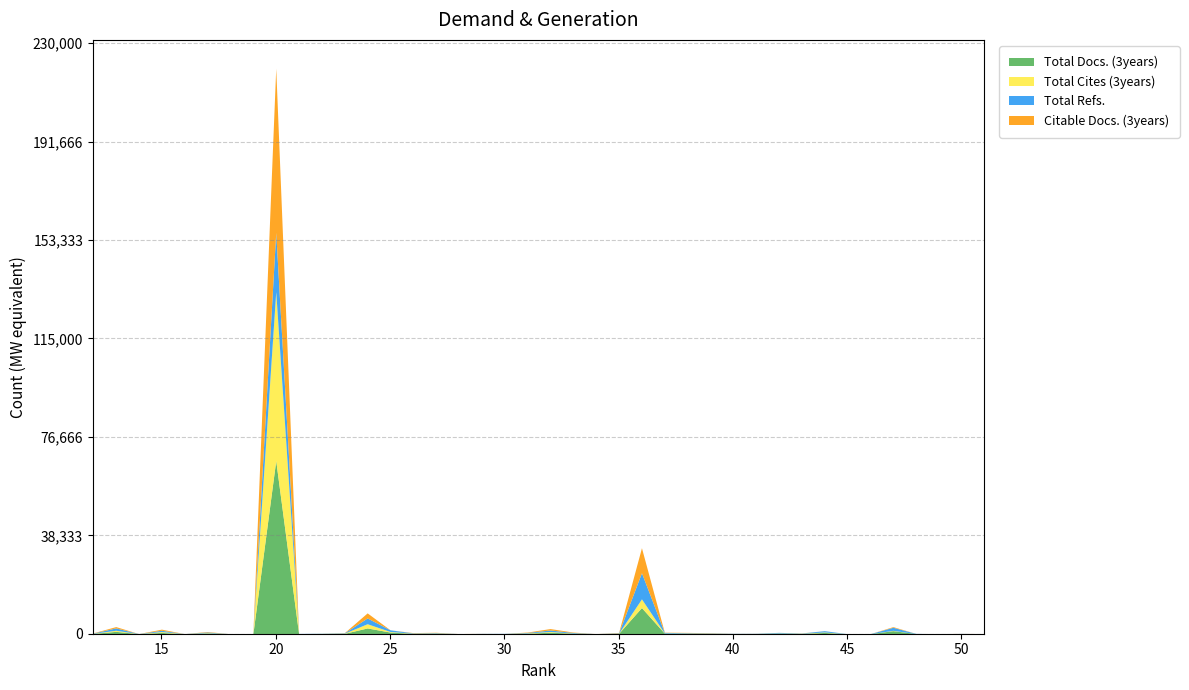

At which category is the sum across all series the highest?

20